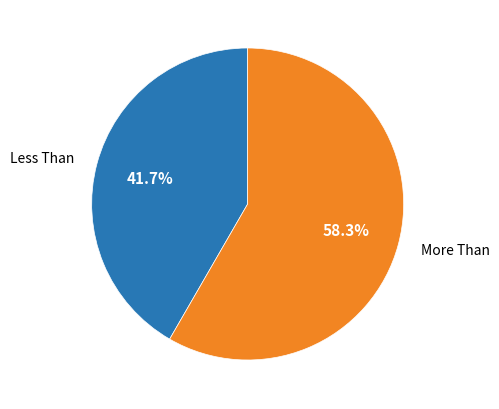

How many segments does this pie chart have?

2